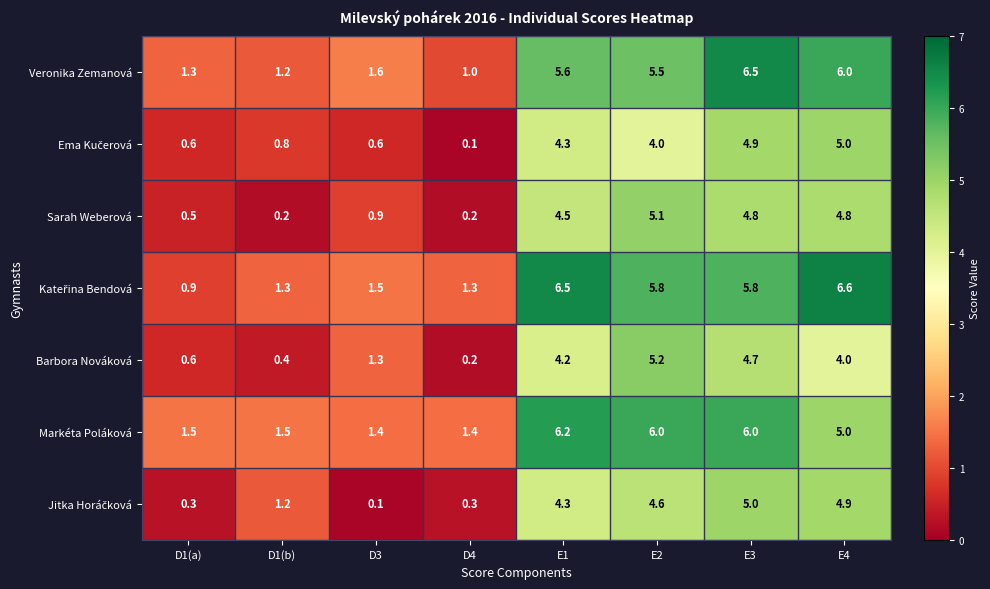

At which category is the sum across all series the highest?

E3